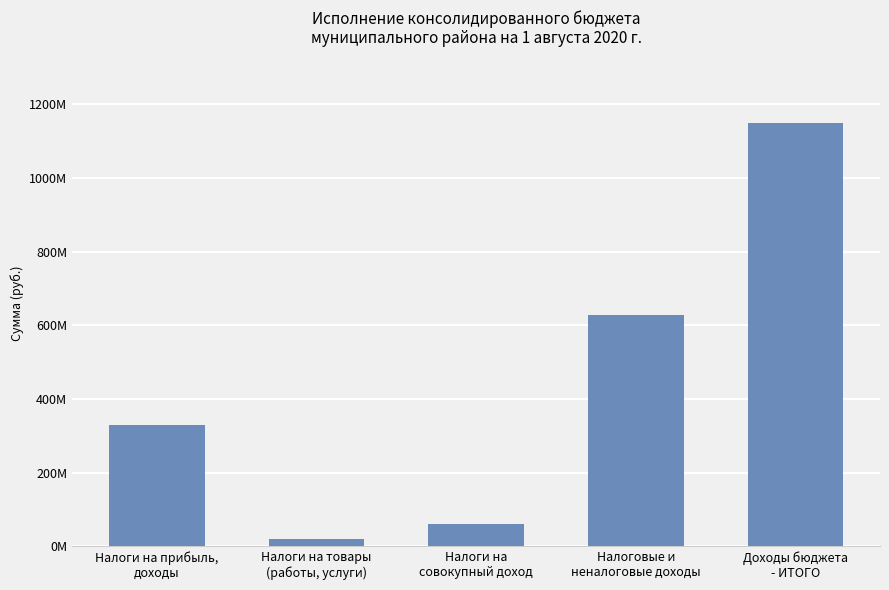

Reading right to left, extract all data points from this chart.

Доходы бюджета
- ИТОГО=1147739183	Налоговые и
неналоговые доходы=628888906	Налоги на
совокупный доход=60613000	Налоги на товары
(работы, услуги)=20166900	Налоги на прибыль,
доходы=329499000